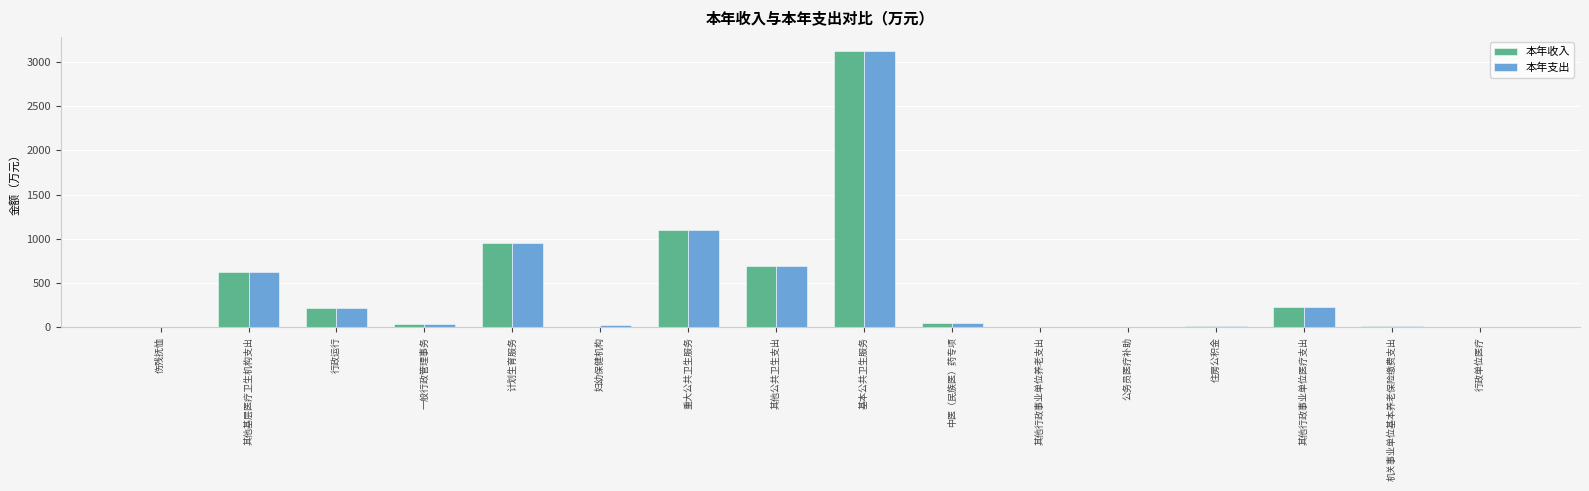

The 本年收入 series shows 696.9 at 其他公共卫生支出. True or false?

True